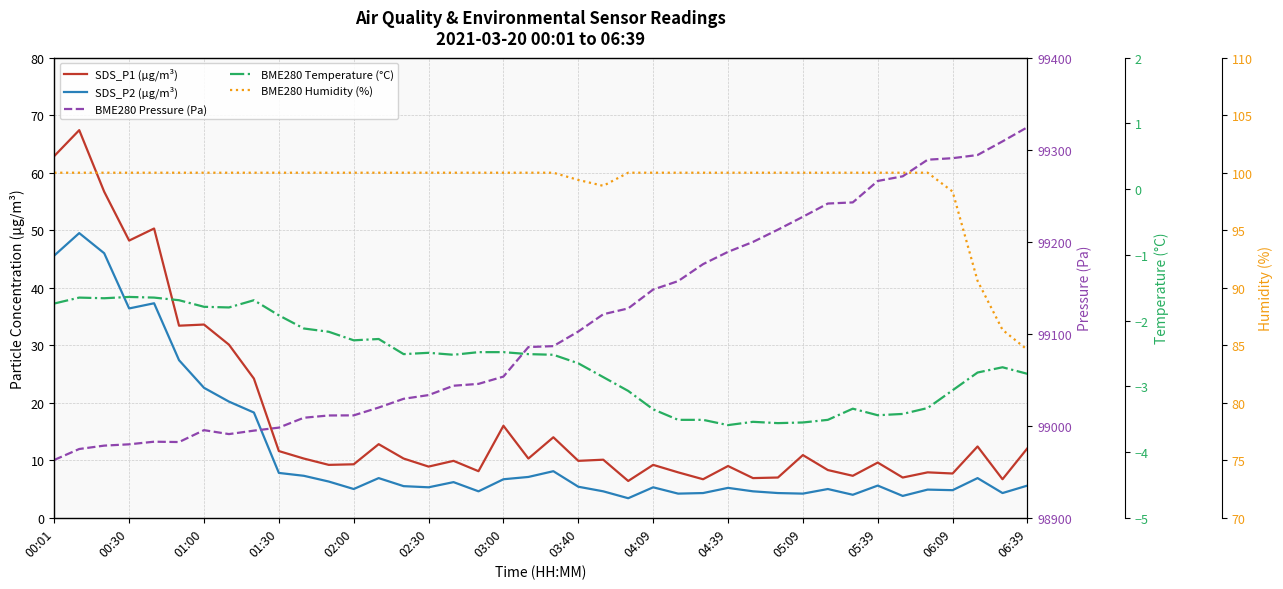

Is it true that BME280 Pressure (Pa) equals 99033.3 at 02:30?

True